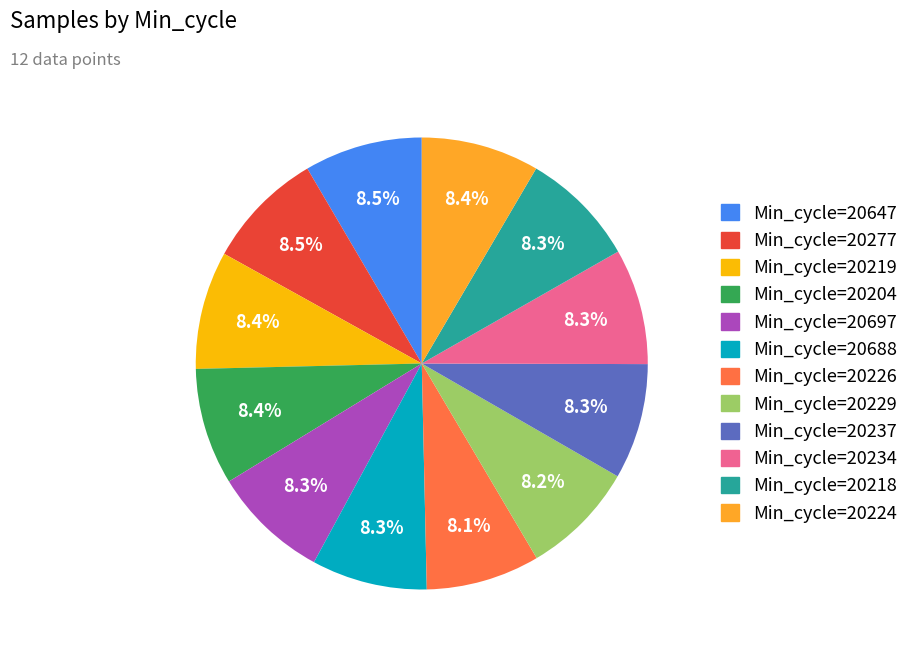

Is there any slice that represents more than half of the pie?

No